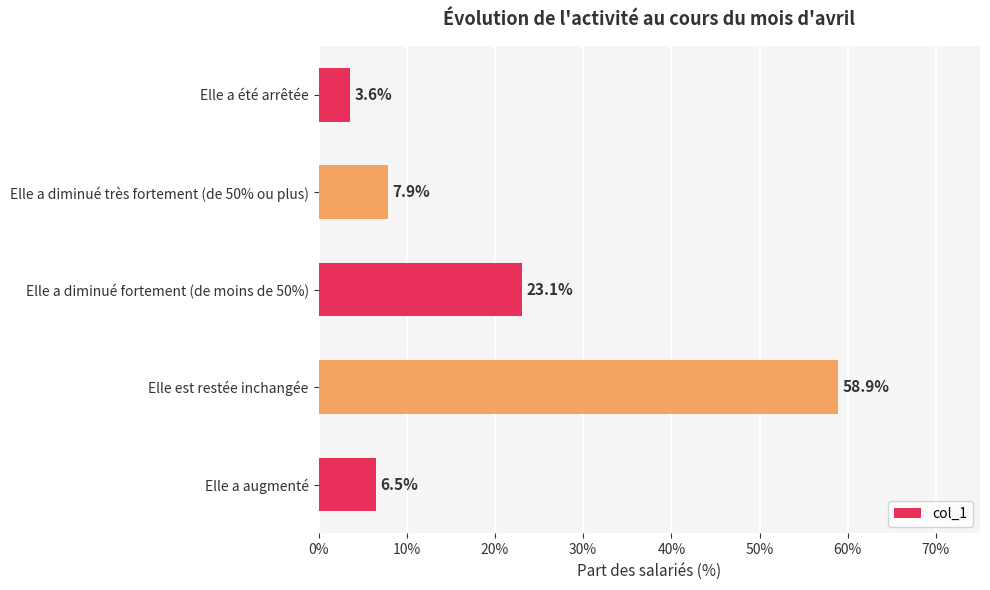

What position from the top is Elle a diminué très fortement (de 50% ou plus)?

2